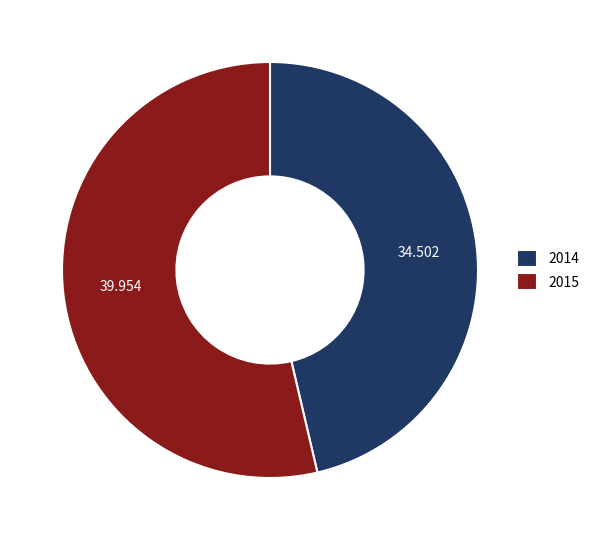

True or false: 2015 accounts for 54% of the total.

True